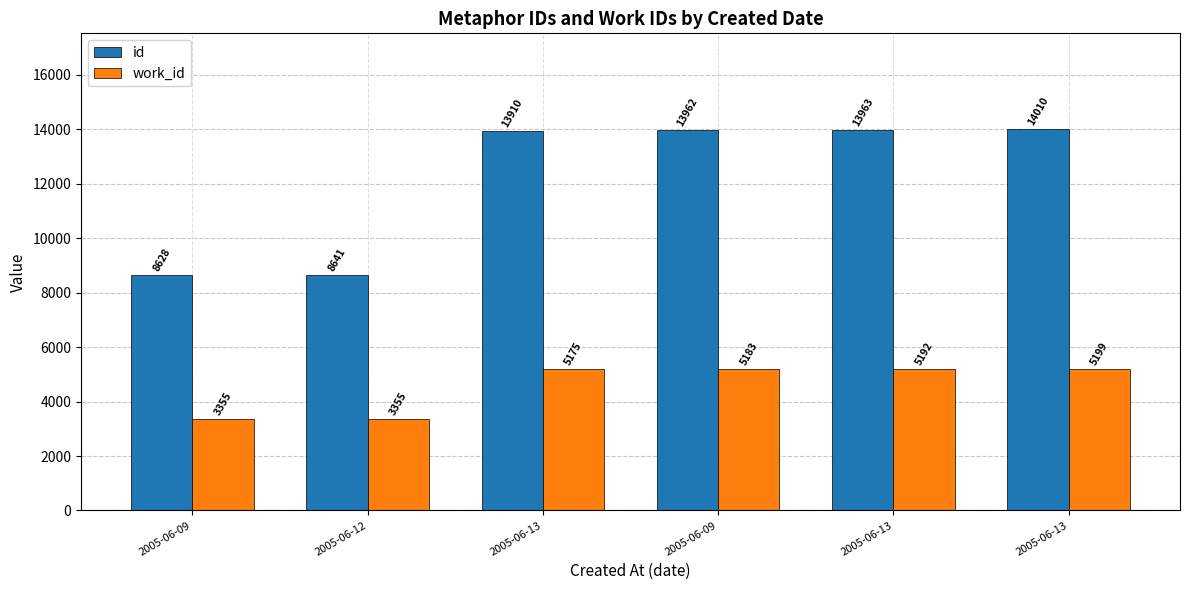

Which category has the highest value across all series?

2005-06-13